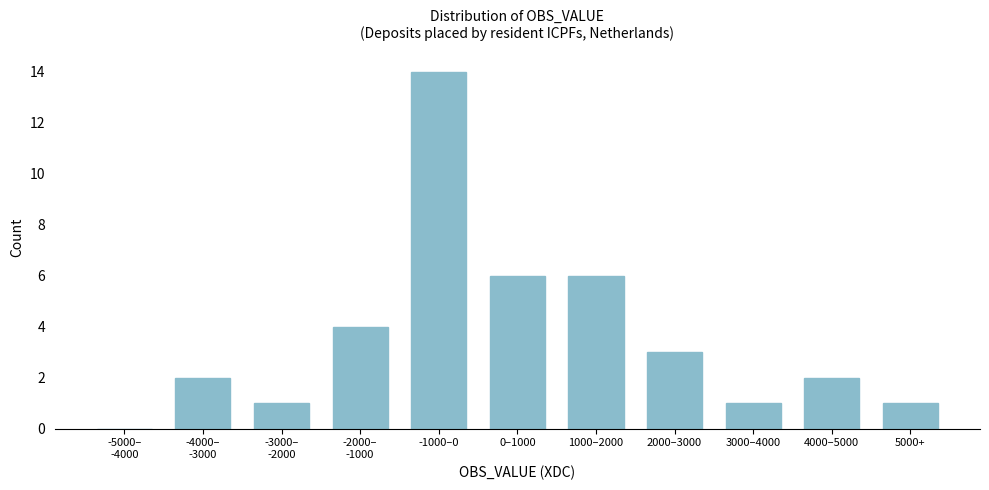

What is the sum of all values?

40